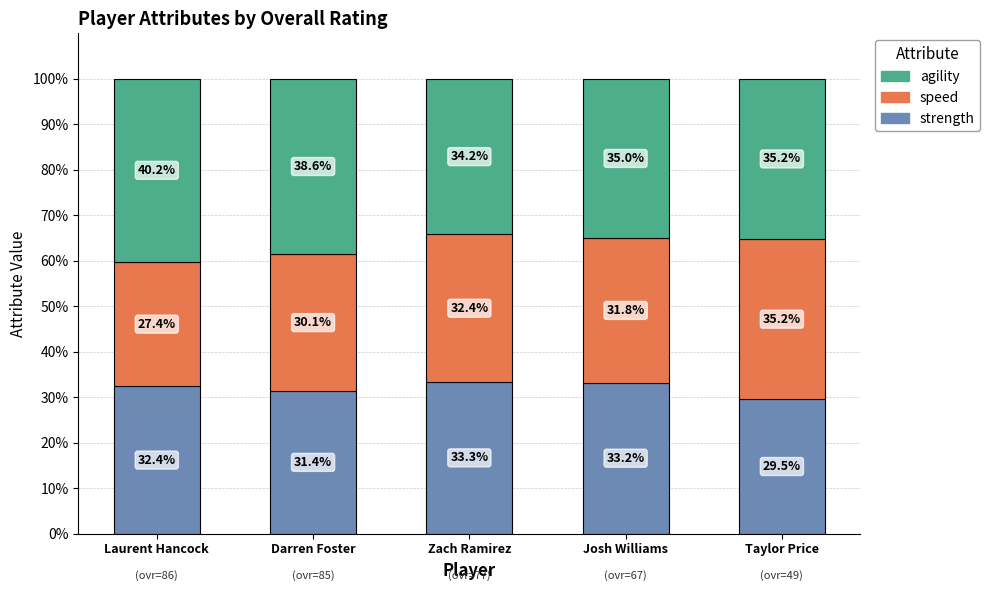

Where is strength nearest to the value 31?

Darren Foster